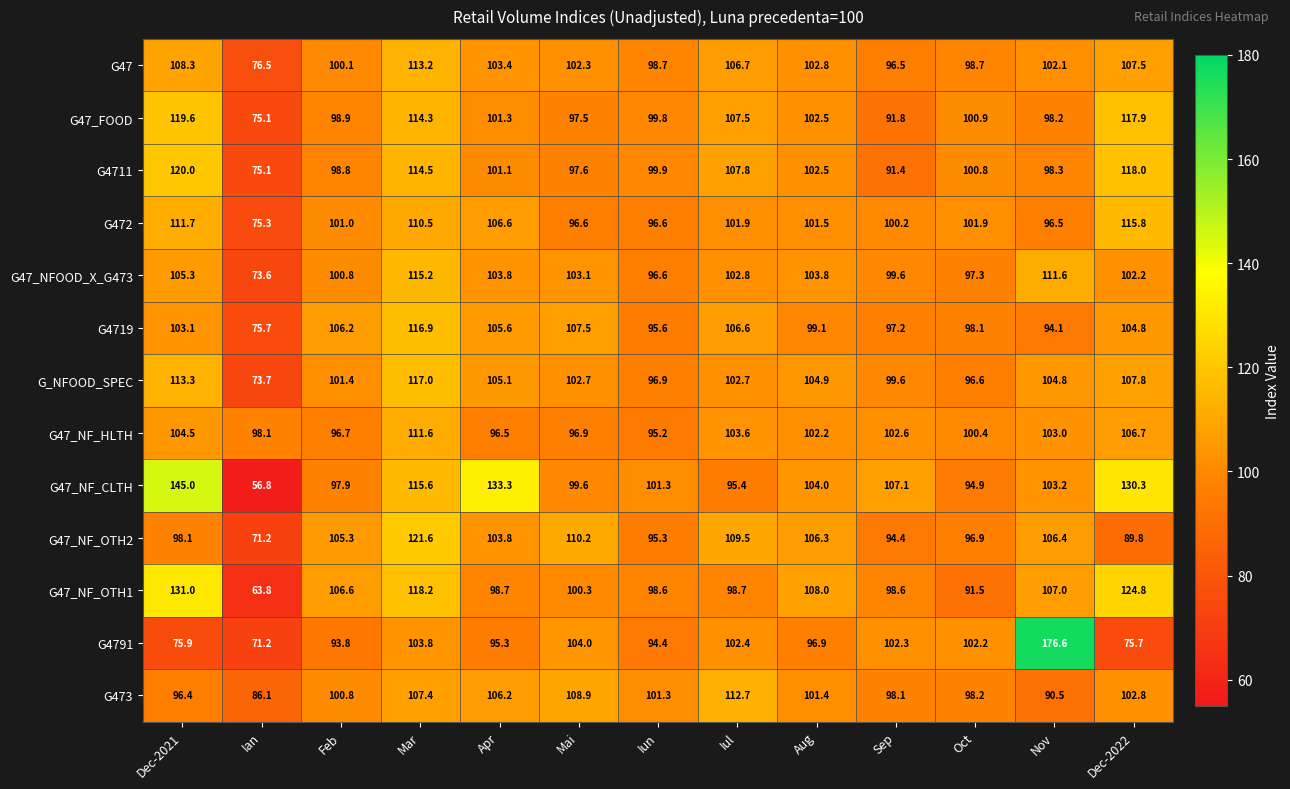

Where is G4711 nearest to the value 97?

Mai